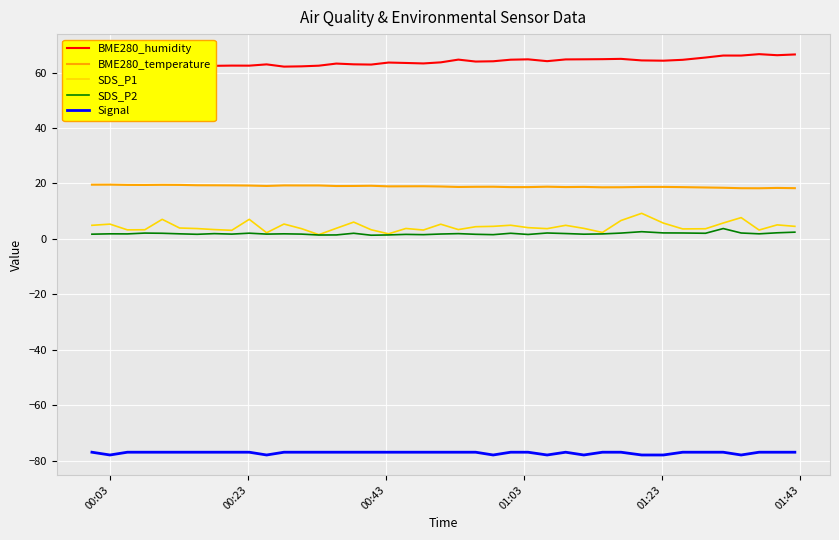

How many Signal values are between -77 and -76?

32